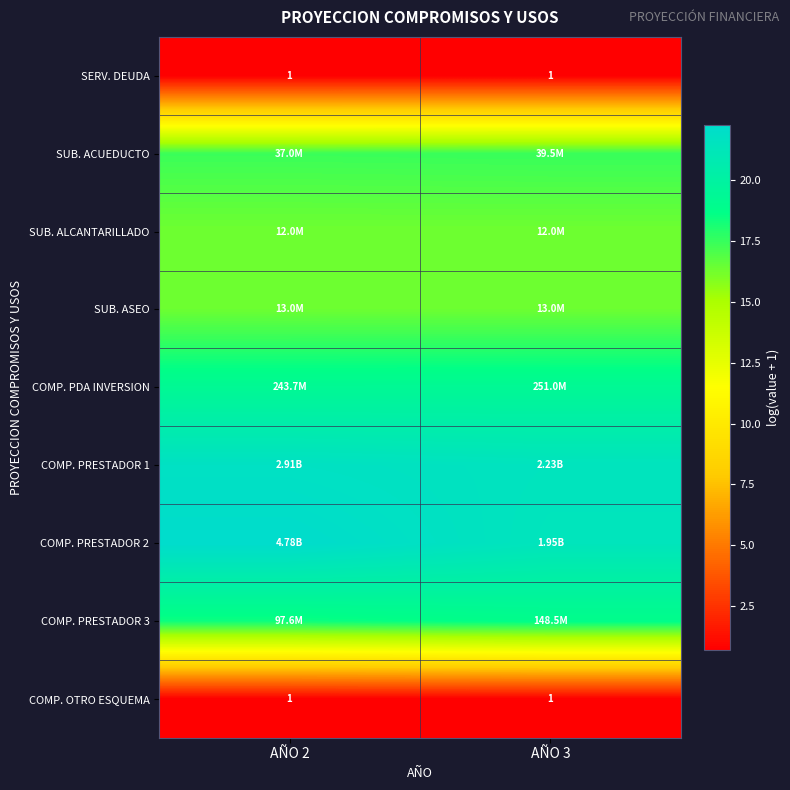

List the labels in order of COMP. OTRO ESQUEMA value, smallest first.

AÑO 2, AÑO 3